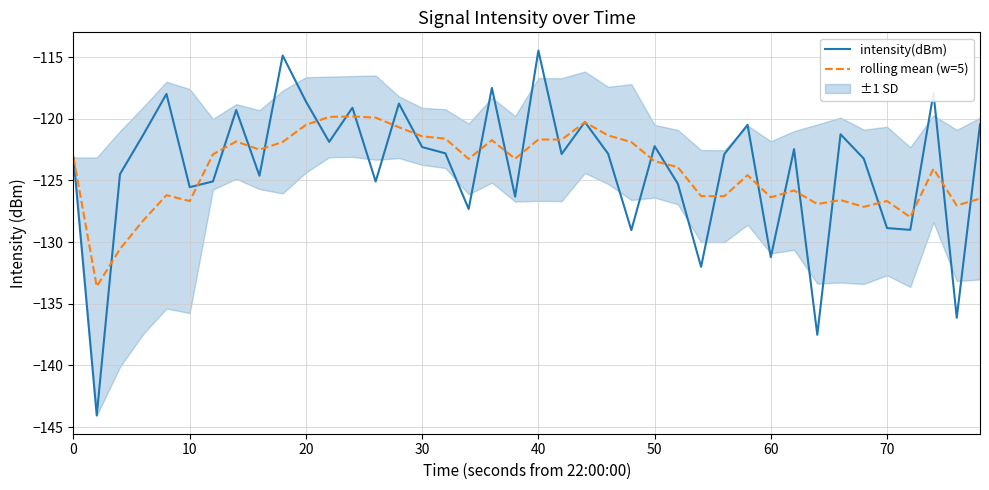

Does the chart have visible grid lines?

Yes